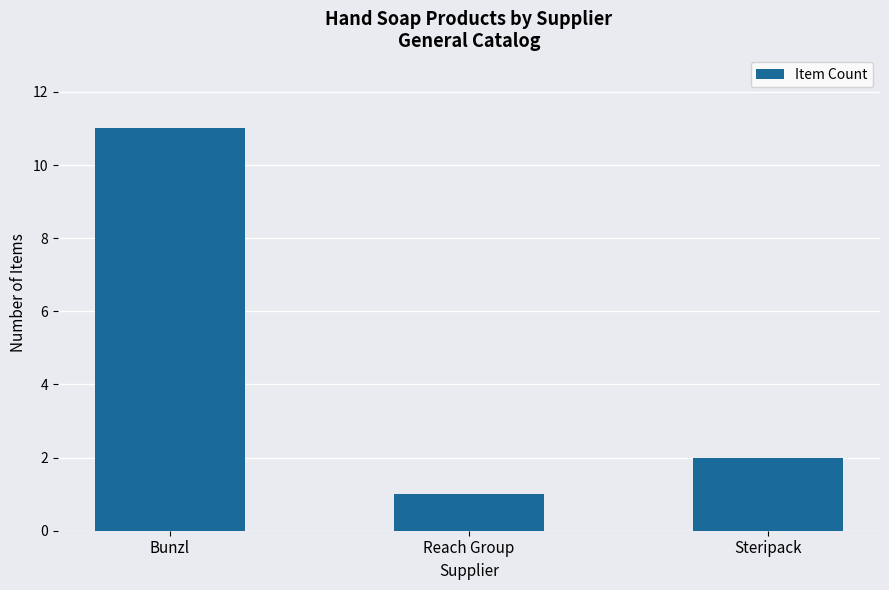

Is it true that the value at Reach Group is 1?

True